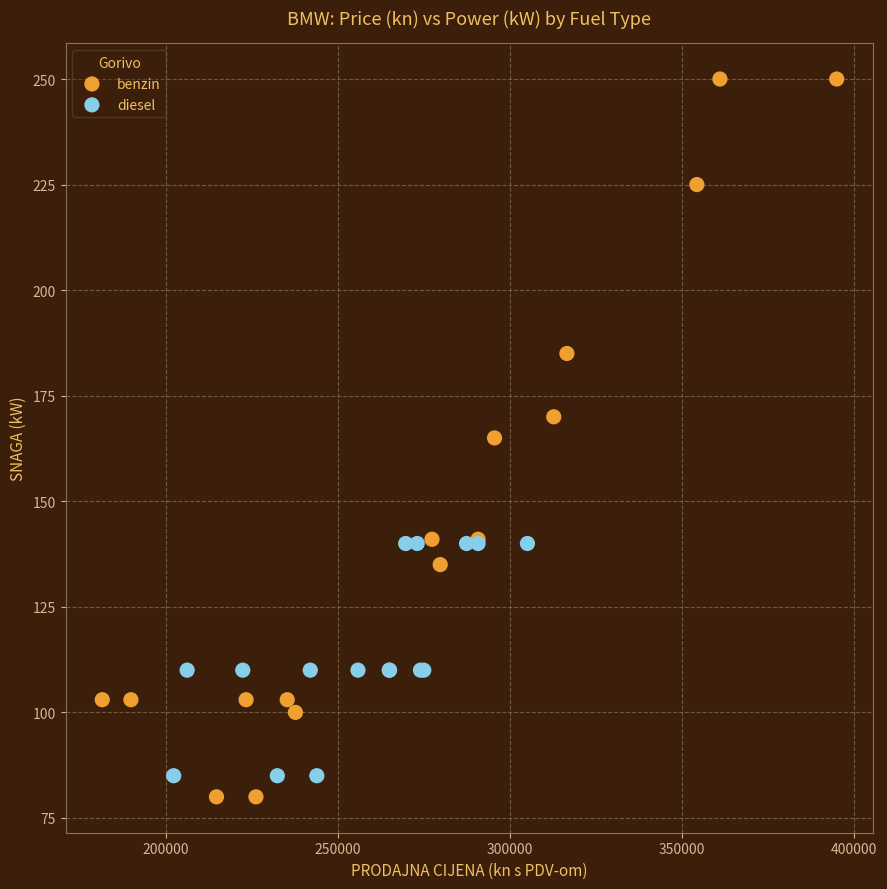

What are all the series names shown in the legend?

benzin, diesel